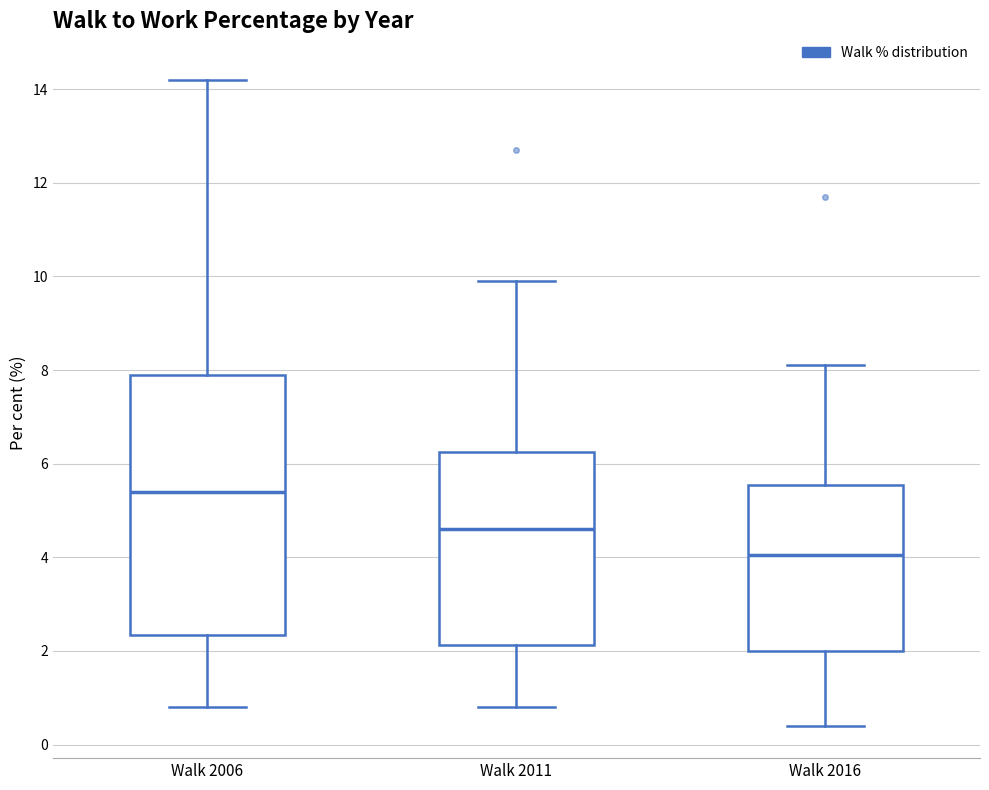

Reading left to right, read every box against the y-axis: the position of its median line, the range the box covers, and the ends of its whiskers. The values are not printed on the chart, so give them approximately, as read against the axis.

Walk 2006: median 5.4, box 2.4 to 8.0, whiskers 0.8 to 14.2
Walk 2011: median 4.6, box 2.2 to 6.2, whiskers 0.8 to 10.0
Walk 2016: median 4.0, box 2.0 to 5.6, whiskers 0.4 to 8.2